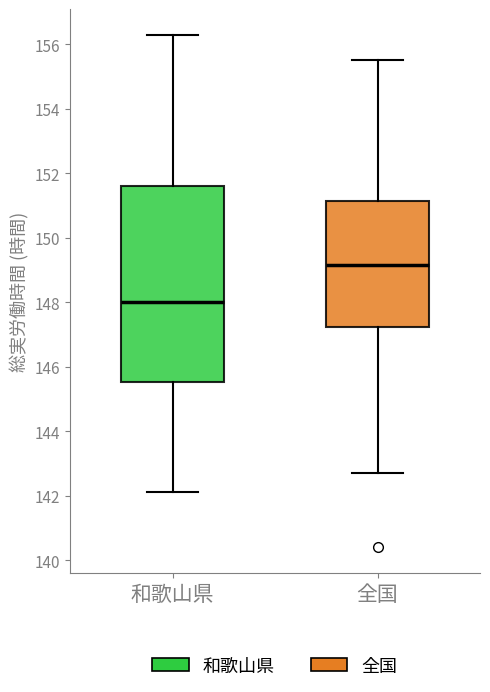

Where does the upper whisker of the box for 和歌山県 end on the y-axis? The values are not printed on the chart, so give them approximately, as read against the axis.

156.4